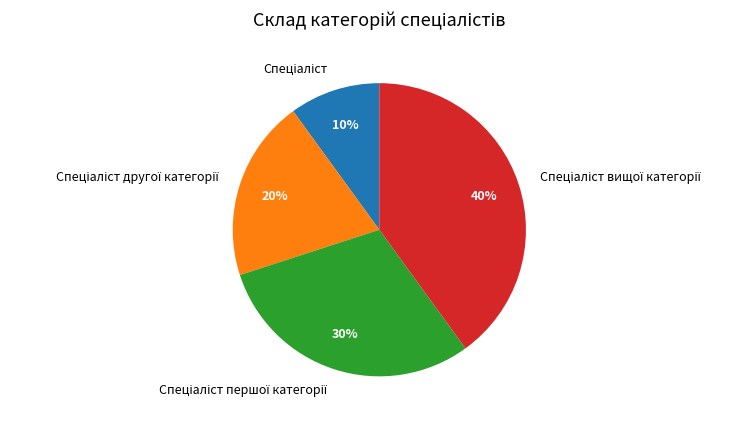

Is there a majority slice in this chart?

No